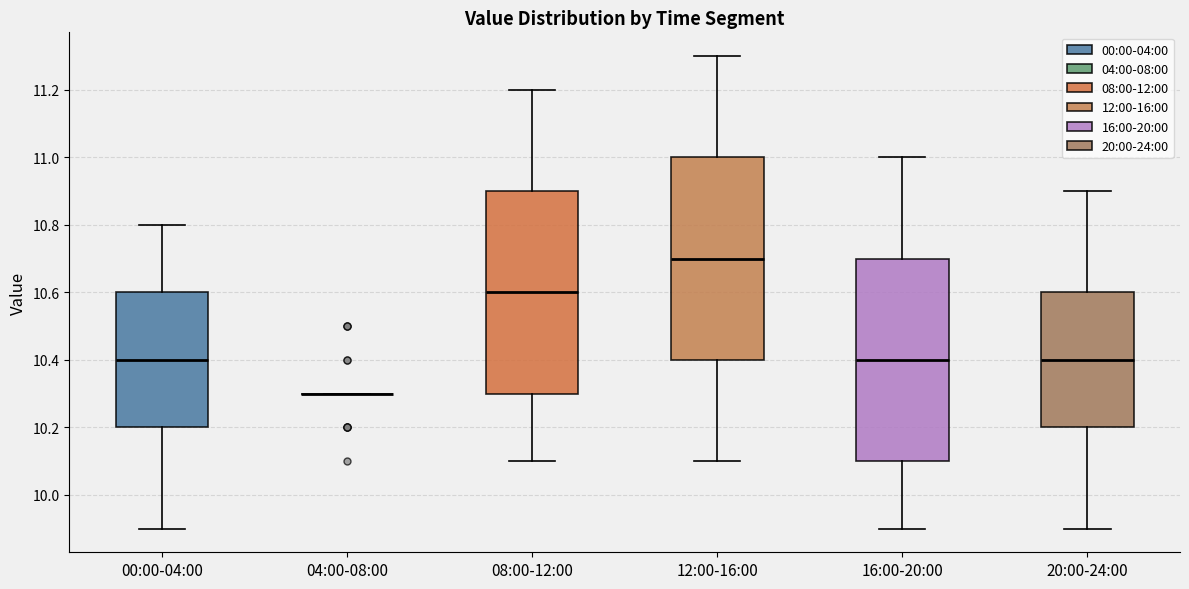

Reading left to right, transcribe this box plot: for each box, give where its median line is, the range the box spans, and where its two whiskers end, as read against the y-axis. The values are not printed on the chart, so give them approximately, as read against the axis.

00:00-04:00: median 10.4, box 10.2 to 10.6, whiskers 9.9 to 10.8
04:00-08:00: box collapsed to a line at 10.3, whiskers 10.3 to 10.3
08:00-12:00: median 10.6, box 10.3 to 10.9, whiskers 10.1 to 11.2
12:00-16:00: median 10.7, box 10.4 to 11.0, whiskers 10.1 to 11.3
16:00-20:00: median 10.4, box 10.1 to 10.7, whiskers 9.9 to 11.0
20:00-24:00: median 10.4, box 10.2 to 10.6, whiskers 9.9 to 10.9